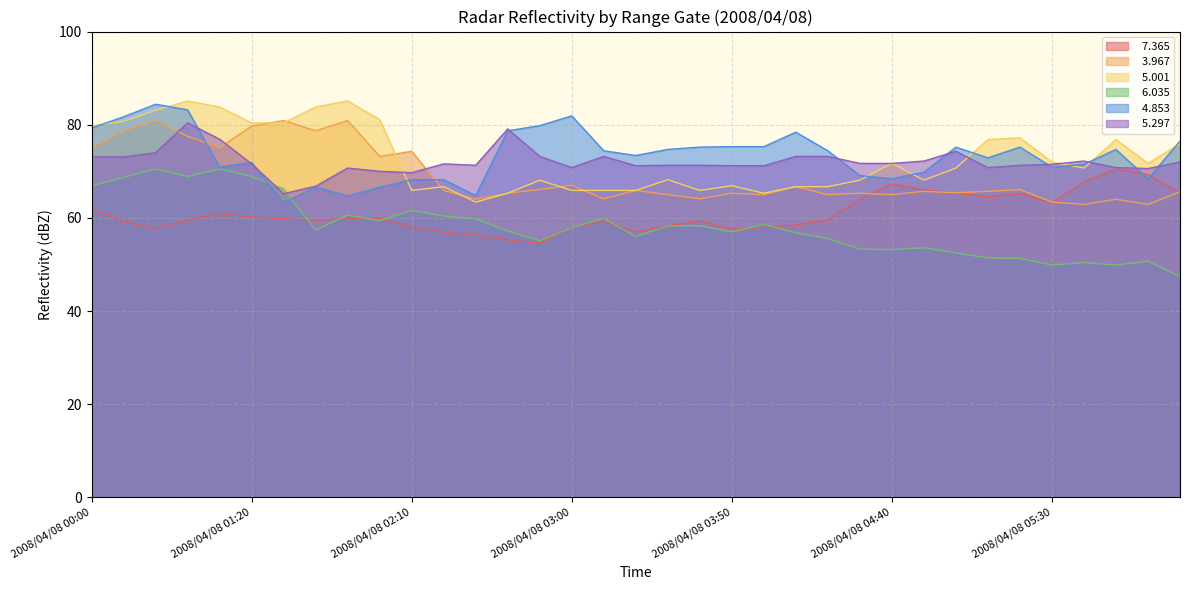

What is the sum of all   3.967 values?

2416.4